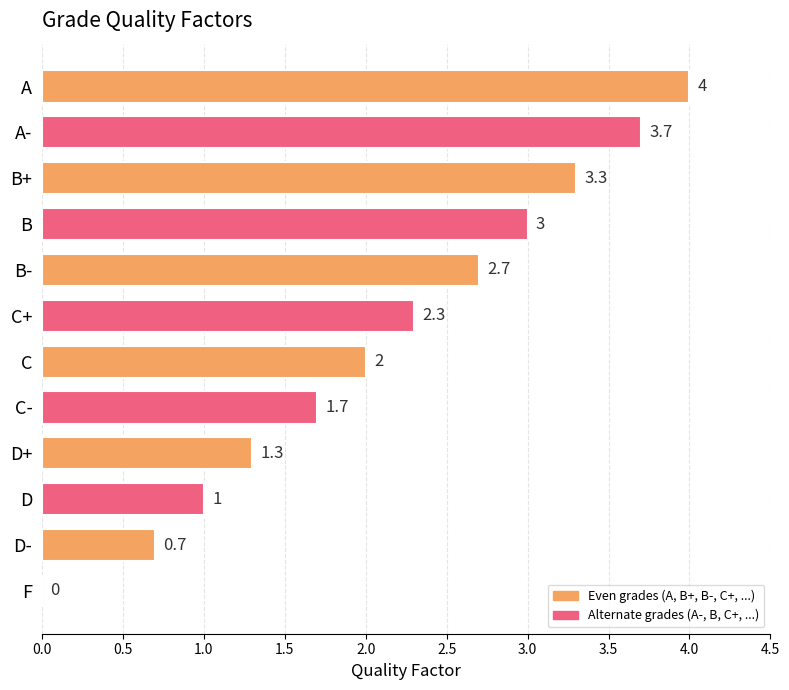

Reading top to bottom, list all the values displayed in this chart.

A=4.0	A-=3.7	B+=3.3	B=3.0	B-=2.7	C+=2.3	C=2.0	C-=1.7	D+=1.3	D=1.0	D-=0.7	F=0.0